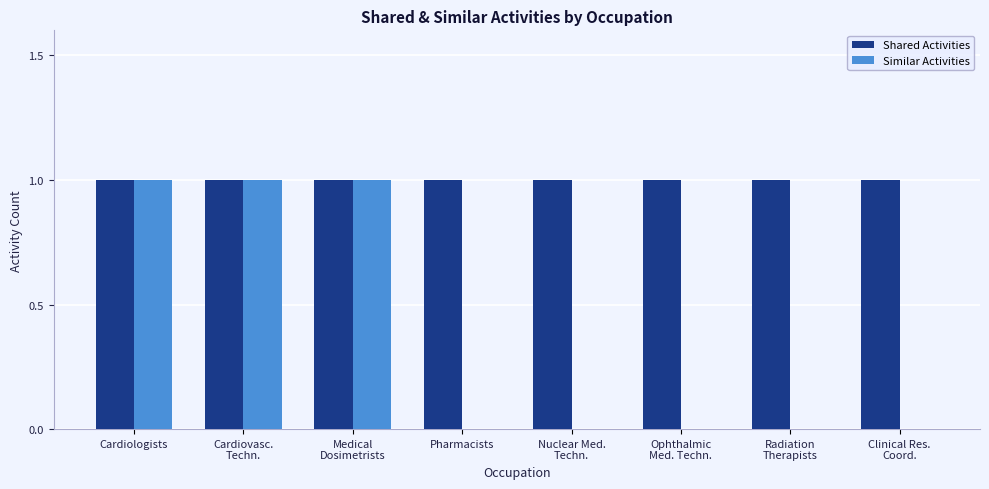

Reading left to right, transcribe all the data shown in this chart.

Shared Activities: Cardiologists=1	Cardiovasc.
Techn.=1	Medical
Dosimetrists=1	Pharmacists=1	Nuclear Med.
Techn.=1	Ophthalmic
Med. Techn.=1	Radiation
Therapists=1	Clinical Res.
Coord.=1
Similar Activities: Cardiologists=1	Cardiovasc.
Techn.=1	Medical
Dosimetrists=1	Pharmacists=0	Nuclear Med.
Techn.=0	Ophthalmic
Med. Techn.=0	Radiation
Therapists=0	Clinical Res.
Coord.=0